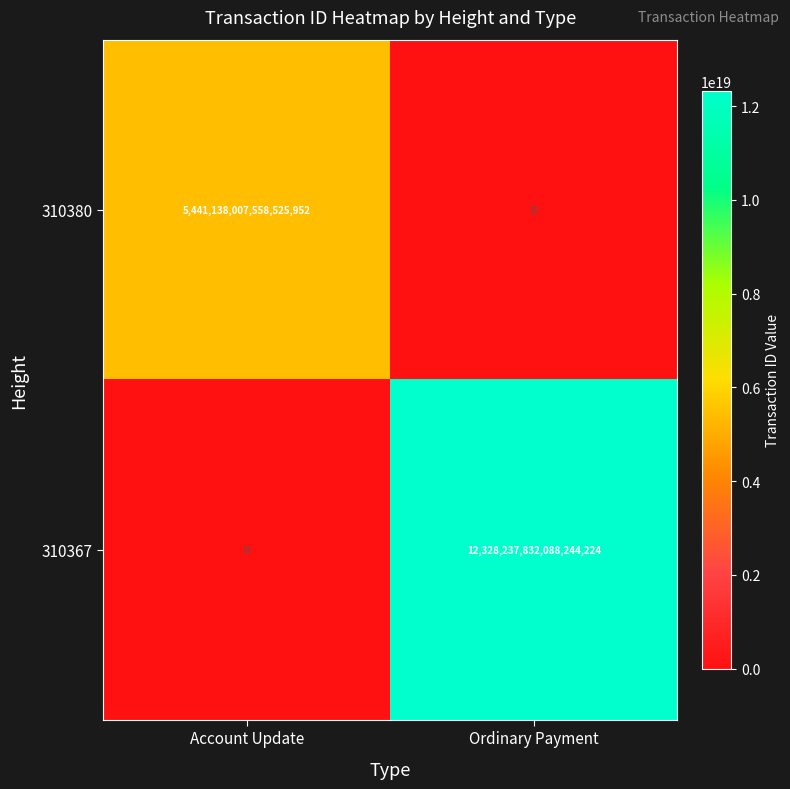

How many distinct data groups are displayed?

2